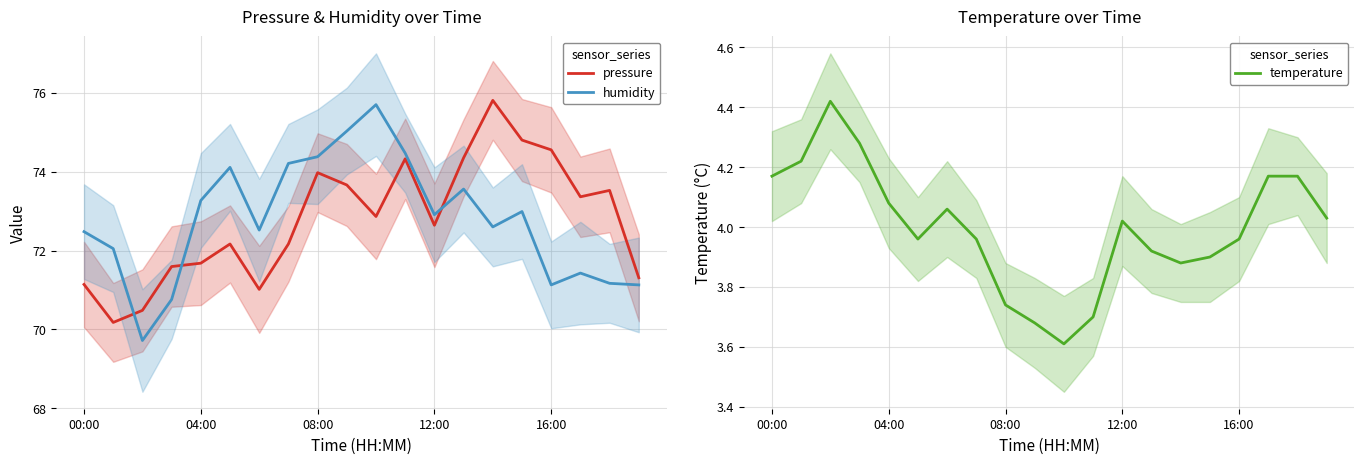

True or false: temperature and pressure cross at least once.

False